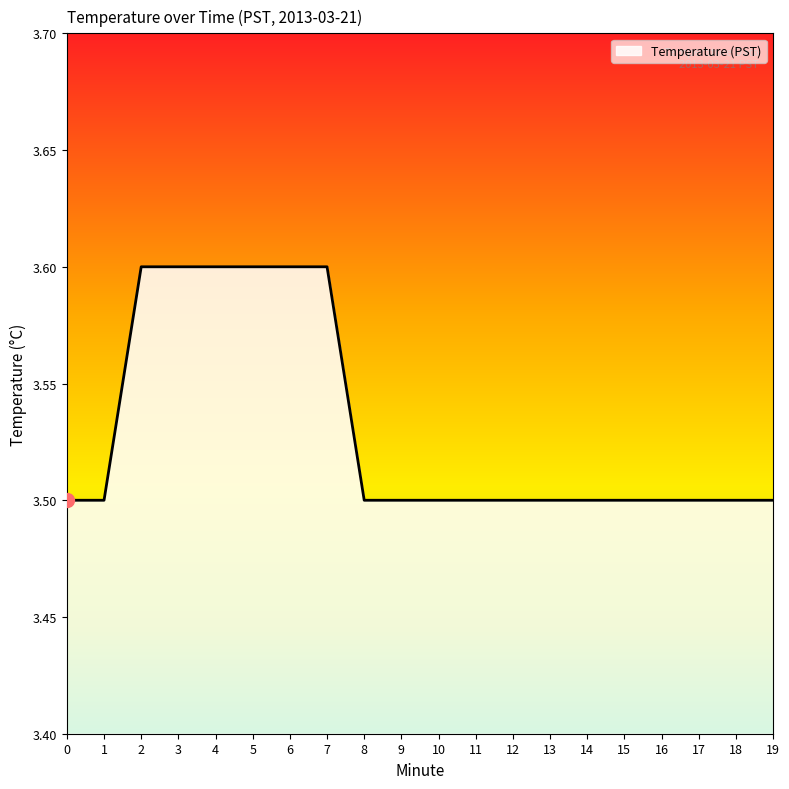

What is the sum of all values?

70.6